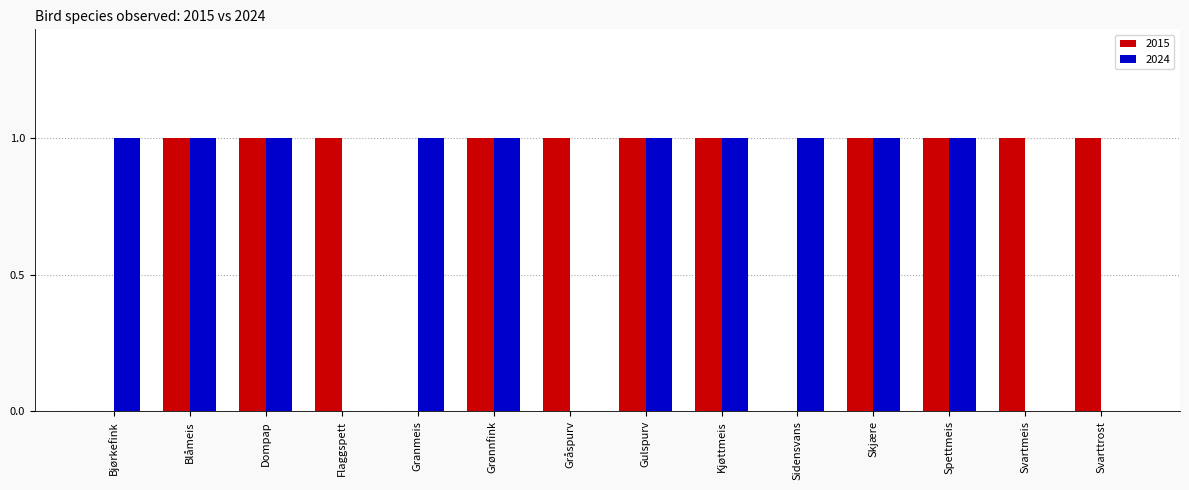

Which series changed the most between Skjære and Svarttrost?

2024